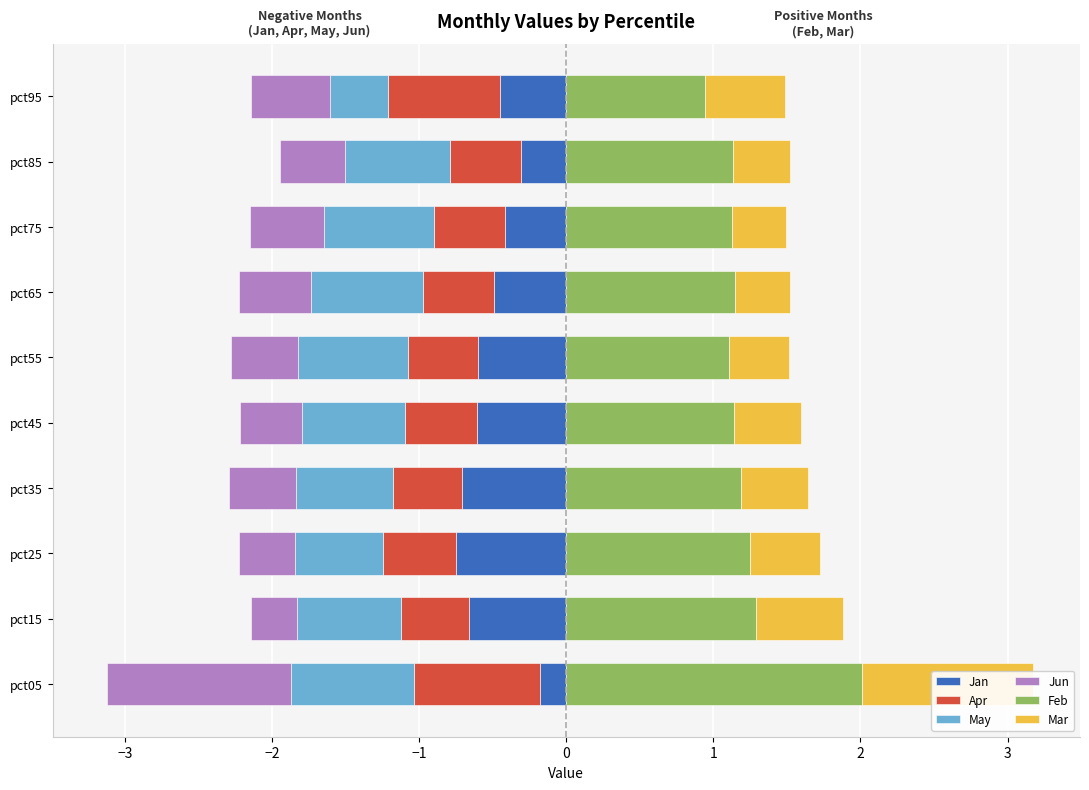

Which series has the largest range (max minus min)?

Feb